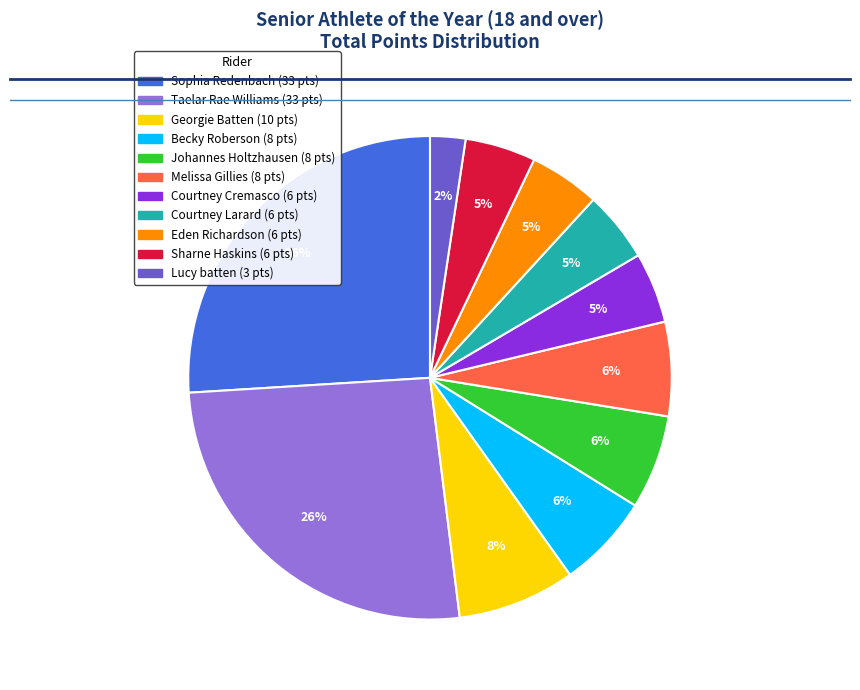

To the nearest percent, what is the difference between the largest and smallest slice percentages?

24%